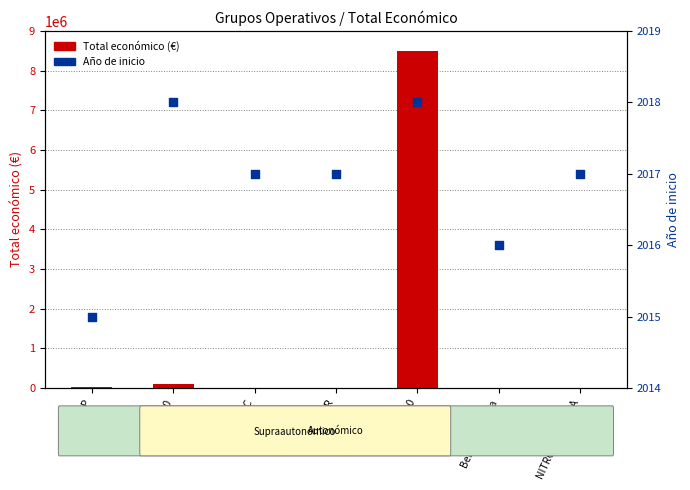

Which series reaches the minimum Y coordinate?

Año de inicio